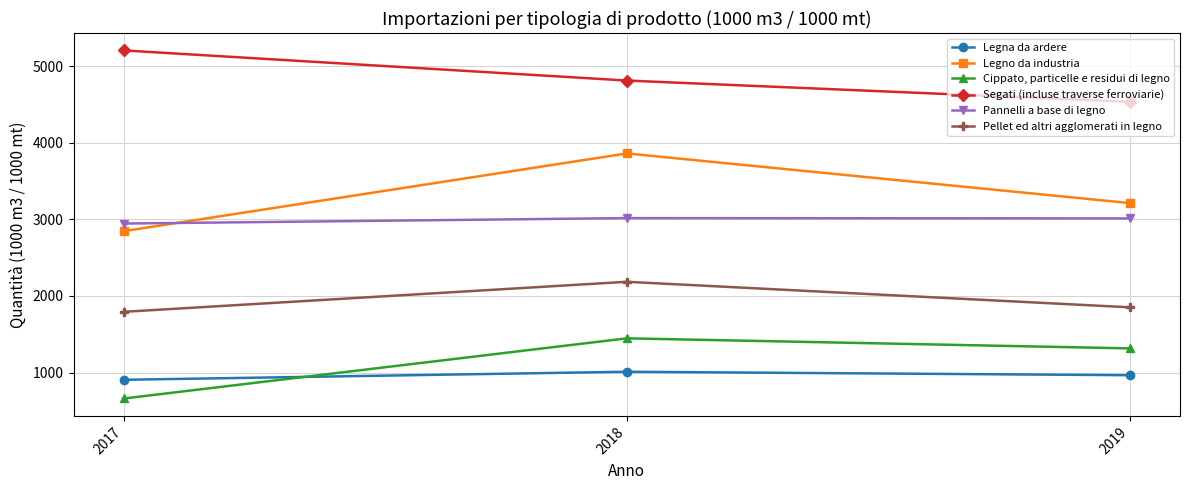

How many Legno da industria values are between 2846 and 3860?

3